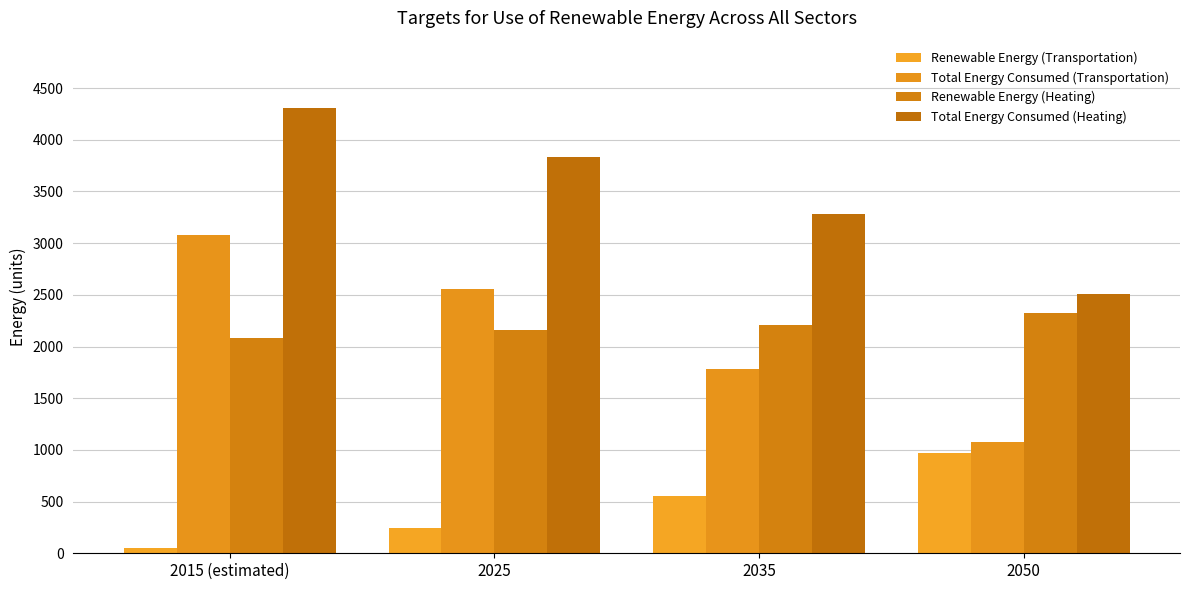

What is the spread (max minus min) of values at 2025?

3592.3